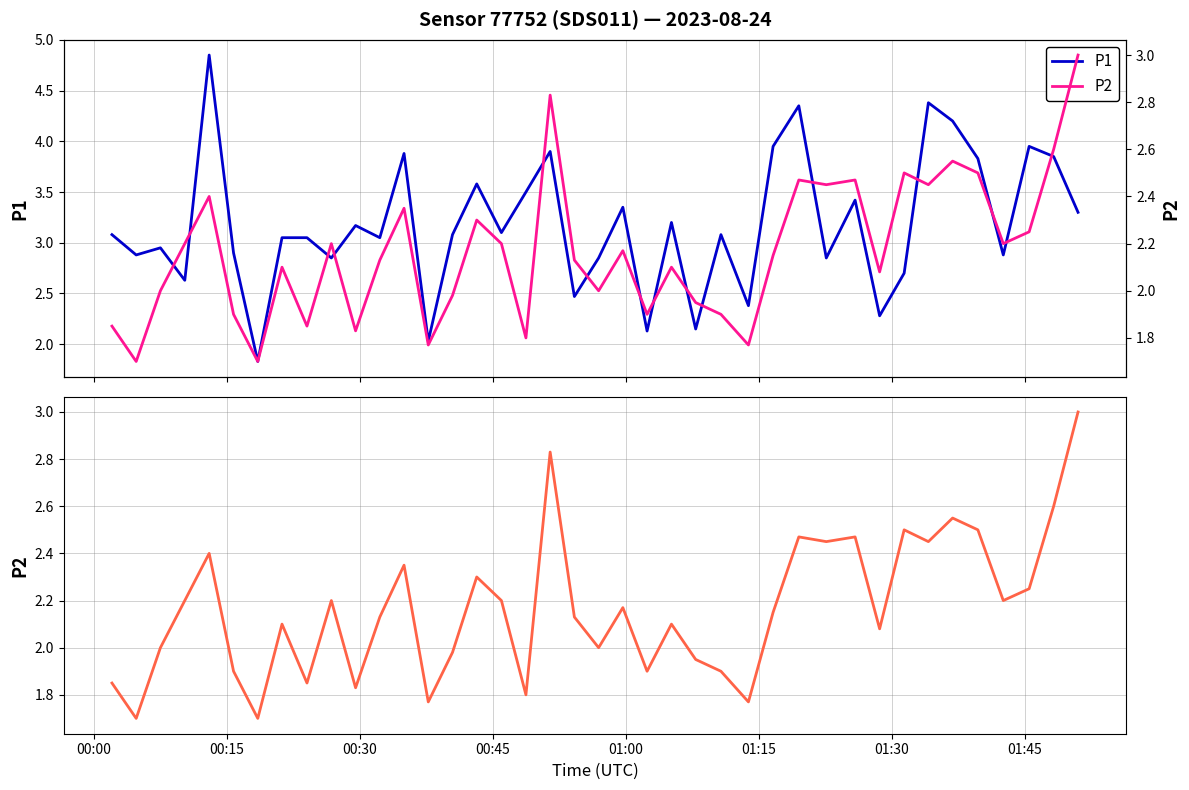

Reading left to right, list all the values displayed in this chart.

P1: 3.1	2.9	3.0	2.6	4.8	2.9	1.8	3.0	3.0	2.9	3.2	3.0	3.9	2.0	3.1	3.6	3.1	3.5	3.9	2.5	2.9	3.4	2.1	3.2	2.1	3.1	2.4	4.0	4.3	2.9	3.4	2.3	2.7	4.4	4.2	3.8	2.9	4.0	3.9	3.3
P2: 1.9	1.7	2.0	2.2	2.4	1.9	1.7	2.1	1.9	2.2	1.8	2.1	2.4	1.8	2.0	2.3	2.2	1.8	2.8	2.1	2.0	2.2	1.9	2.1	1.9	1.9	1.8	2.1	2.5	2.5	2.5	2.1	2.5	2.5	2.5	2.5	2.2	2.2	2.6	3.0